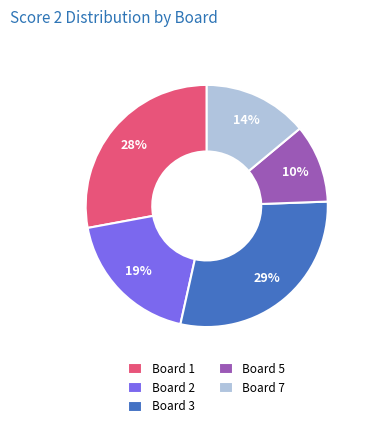

Rank the categories by value from lowest to highest.

Board 5, Board 7, Board 2, Board 1, Board 3